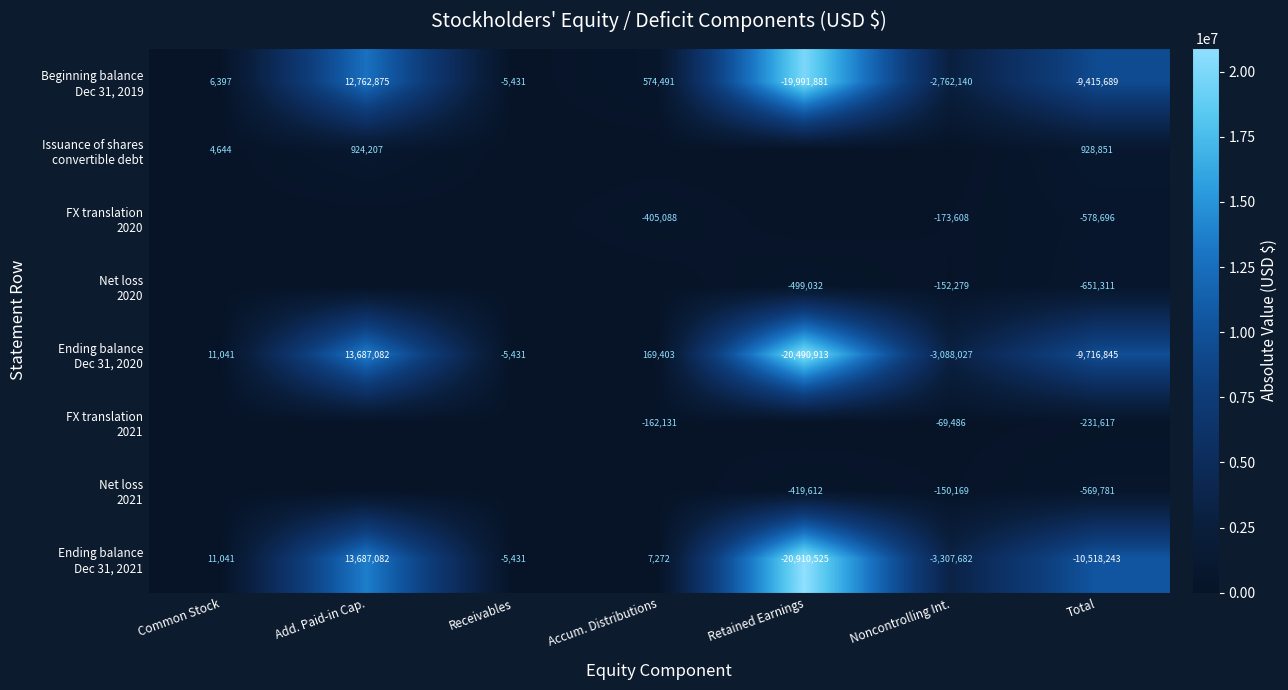

What is the spread (max minus min) of values at Total?

11447094